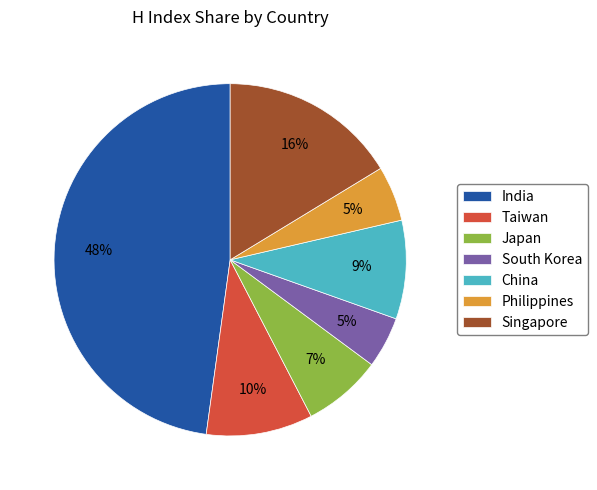

Which category has the biggest portion of the pie?

India